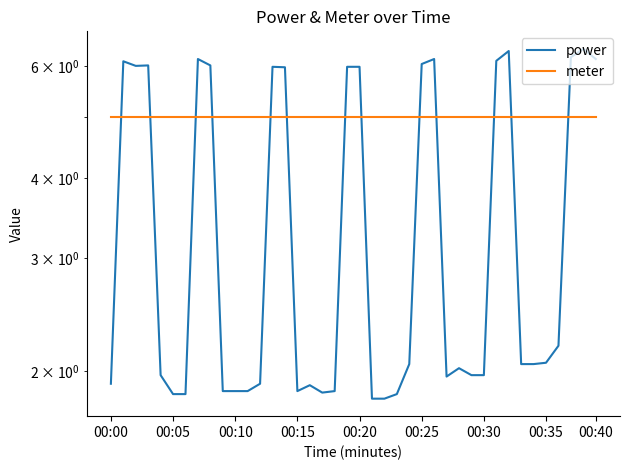

What is the spread (max minus min) of values at 00:40?

1.0